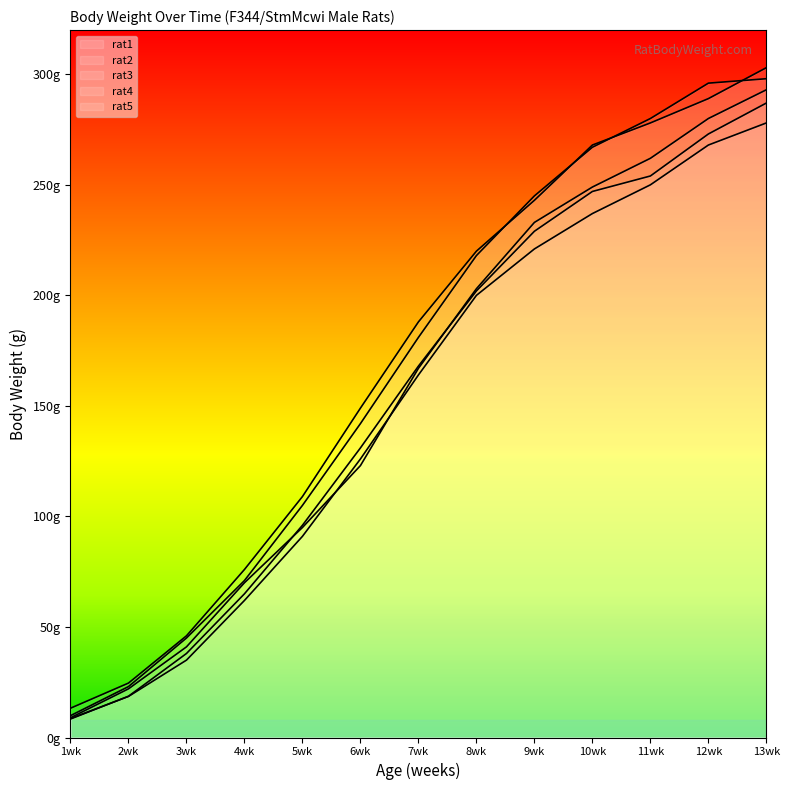

True or false: rat5 and rat4 cross at least once.

True